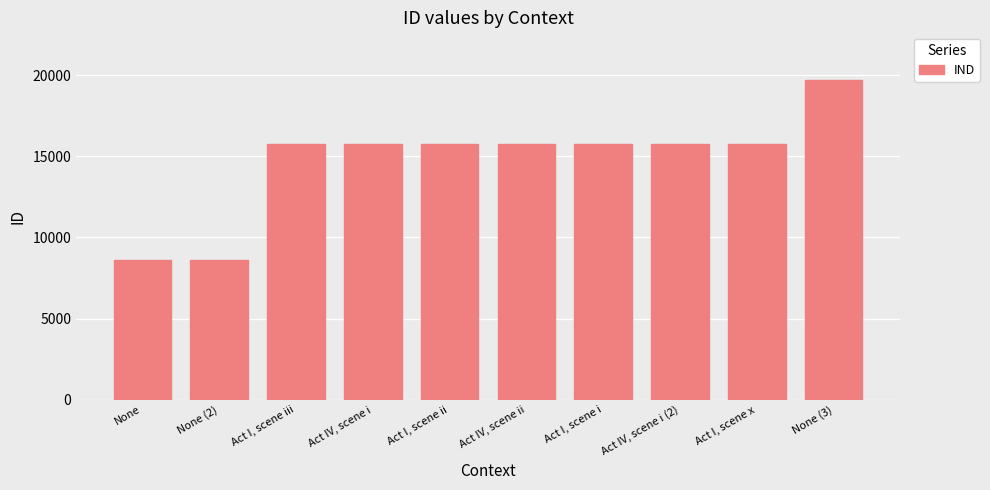

List the labels in order of value, largest first.

None (3), Act I, scene x, Act IV, scene i (2), Act I, scene i, Act IV, scene ii, Act I, scene ii, Act IV, scene i, Act I, scene iii, None (2), None